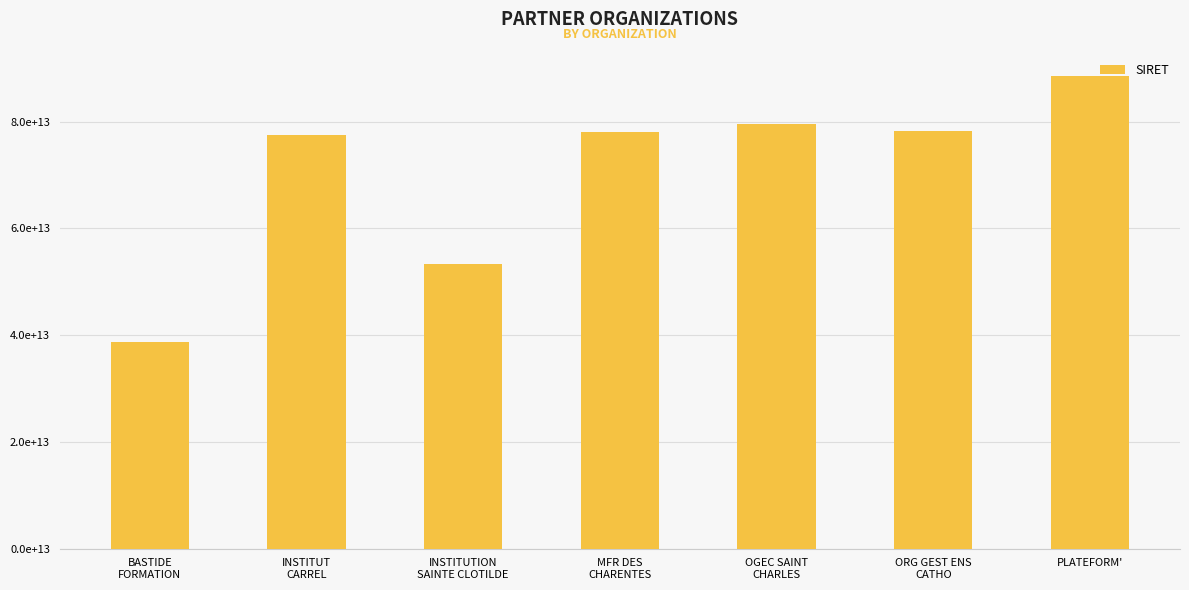

What is the label of the 7th bar from the right?

BASTIDE
FORMATION